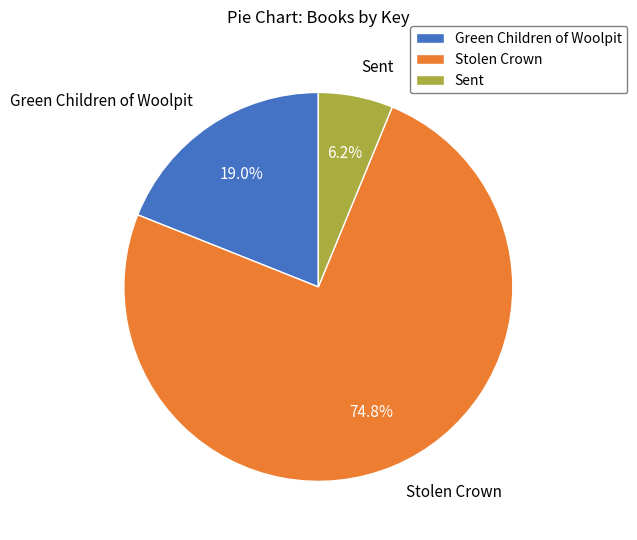

Which slice is the largest?

Stolen Crown